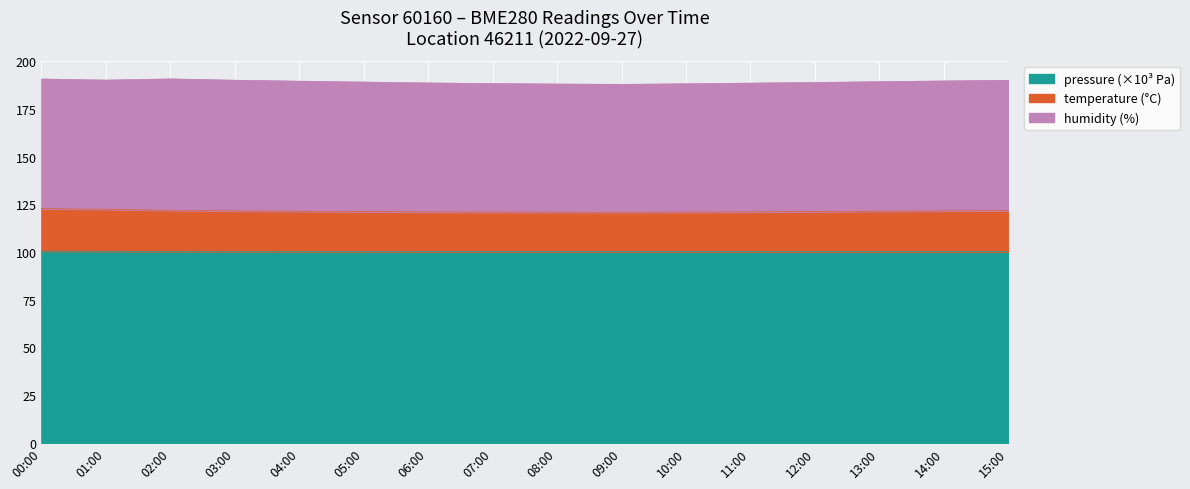

What is the total value across all series at 09:00?

187.9